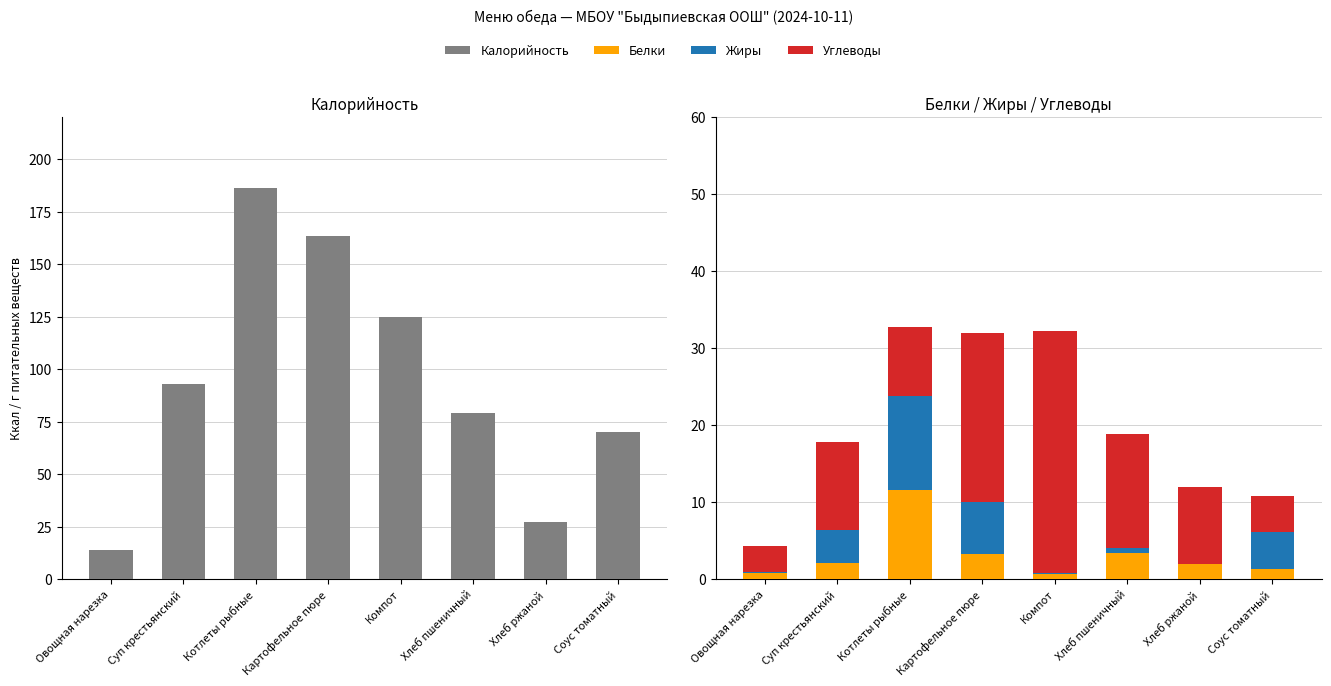

What is the average value of the Белки series?

3.1